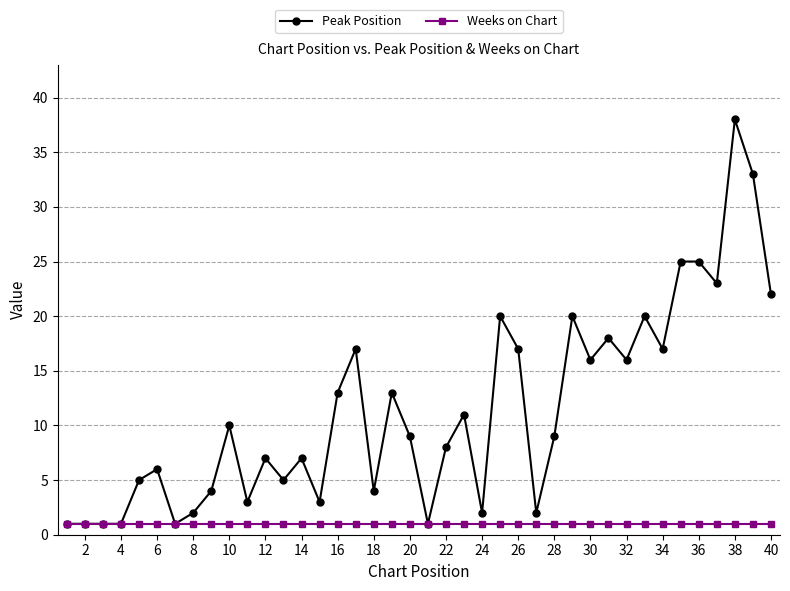

Does the chart display data point markers on the line(s)?

Yes